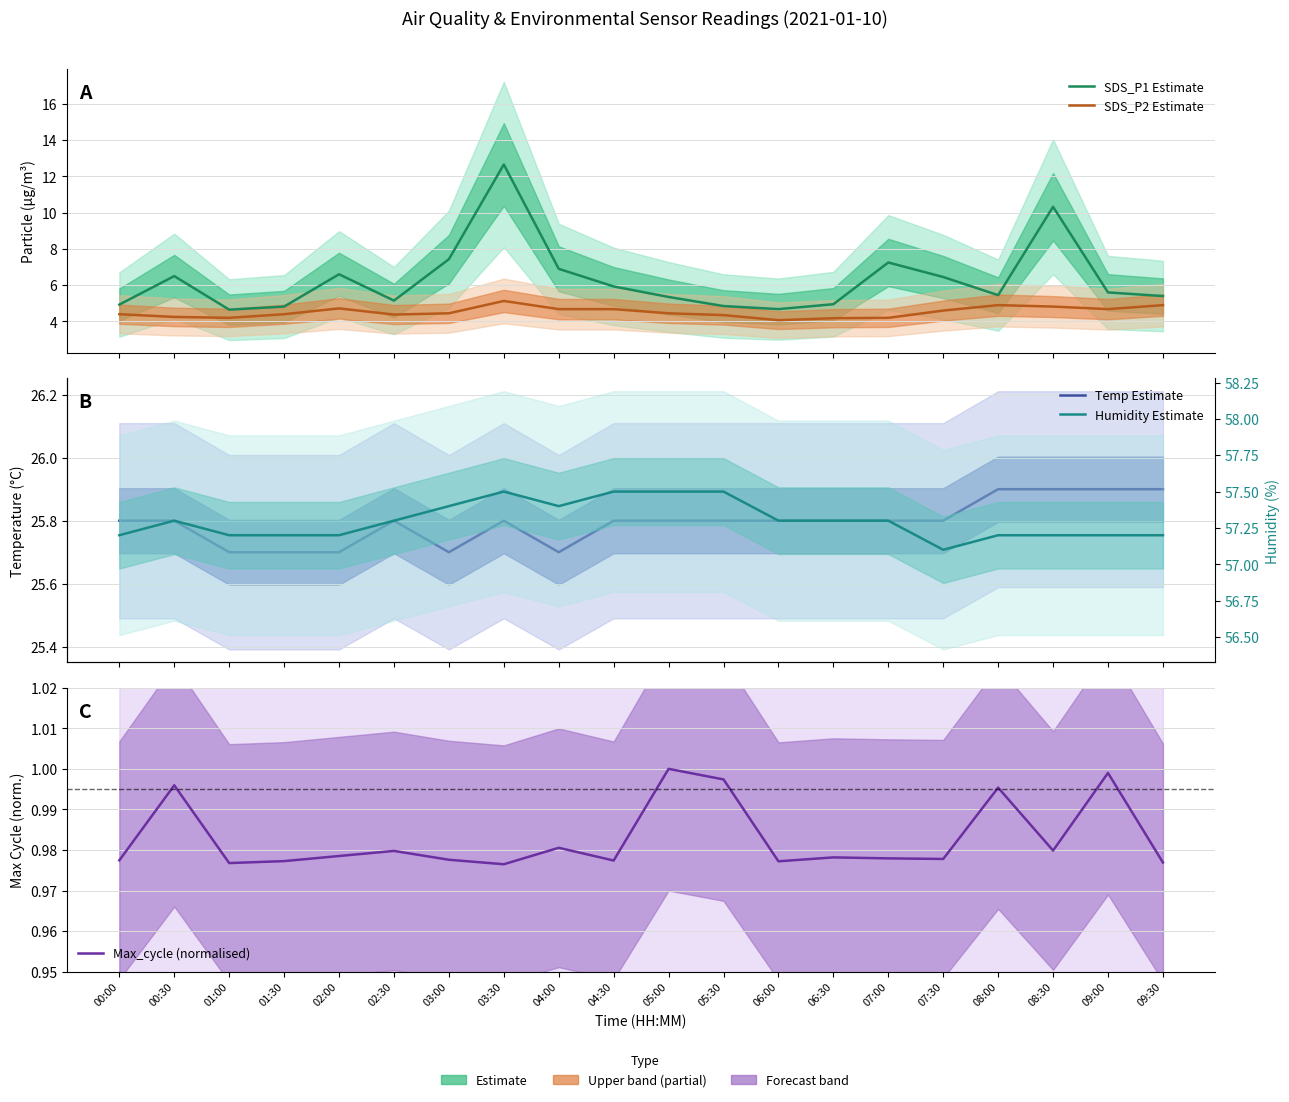

Reading left to right, what are all the values shown in this chart?

SDS_P1 Estimate: 4.9	6.5	4.7	4.8	6.6	5.2	7.4	12.7	6.9	5.9	5.3	4.8	4.7	5.0	7.2	6.5	5.5	10.3	5.6	5.4
SDS_P2 Estimate: 4.4	4.2	4.2	4.4	4.7	4.4	4.5	5.1	4.7	4.7	4.5	4.3	4.1	4.2	4.2	4.6	4.9	4.8	4.7	4.9
Temp Estimate: 25.8	25.8	25.7	25.7	25.7	25.8	25.7	25.8	25.7	25.8	25.8	25.8	25.8	25.8	25.8	25.8	25.9	25.9	25.9	25.9
Max_cycle (normalised): 1.0	1.0	1.0	1.0	1.0	1.0	1.0	1.0	1.0	1.0	1.0	1.0	1.0	1.0	1.0	1.0	1.0	1.0	1.0	1.0
Humidity Estimate: 57.2	57.3	57.2	57.2	57.2	57.3	57.4	57.5	57.4	57.5	57.5	57.5	57.3	57.3	57.3	57.1	57.2	57.2	57.2	57.2